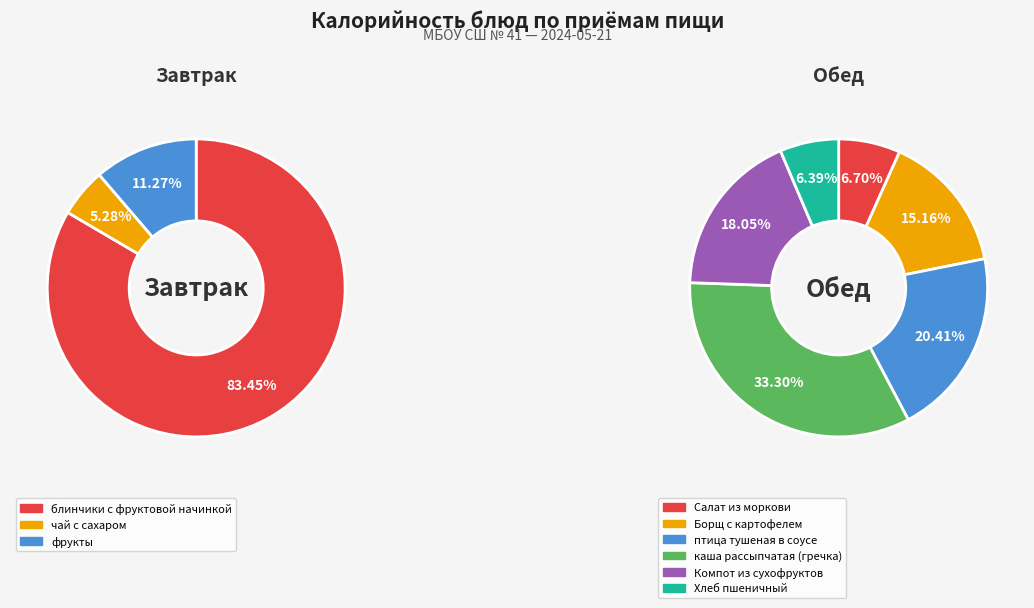

What is the smallest slice in the pie chart?

чай с сахаром